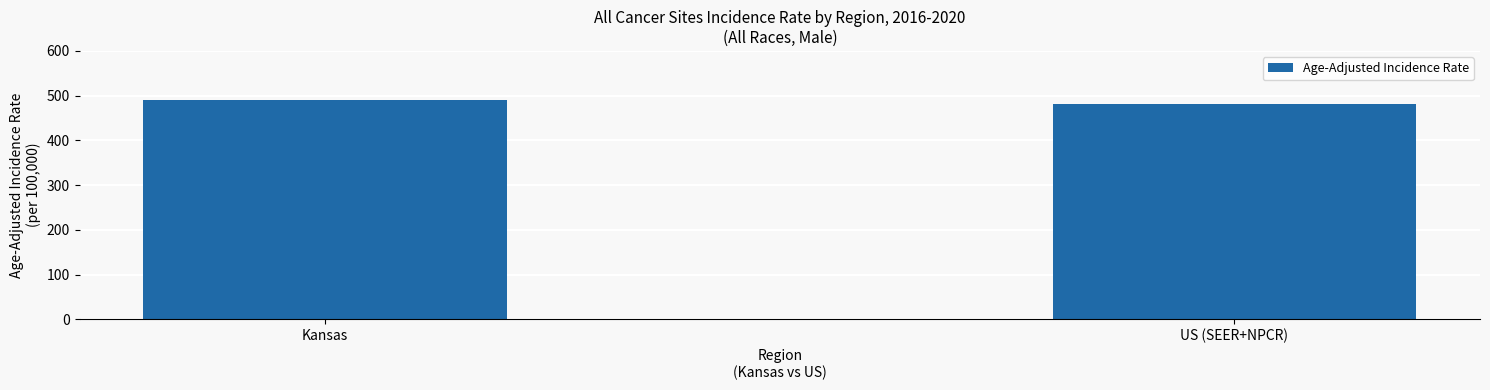

Is it true that the value at Kansas is 491.0?

True